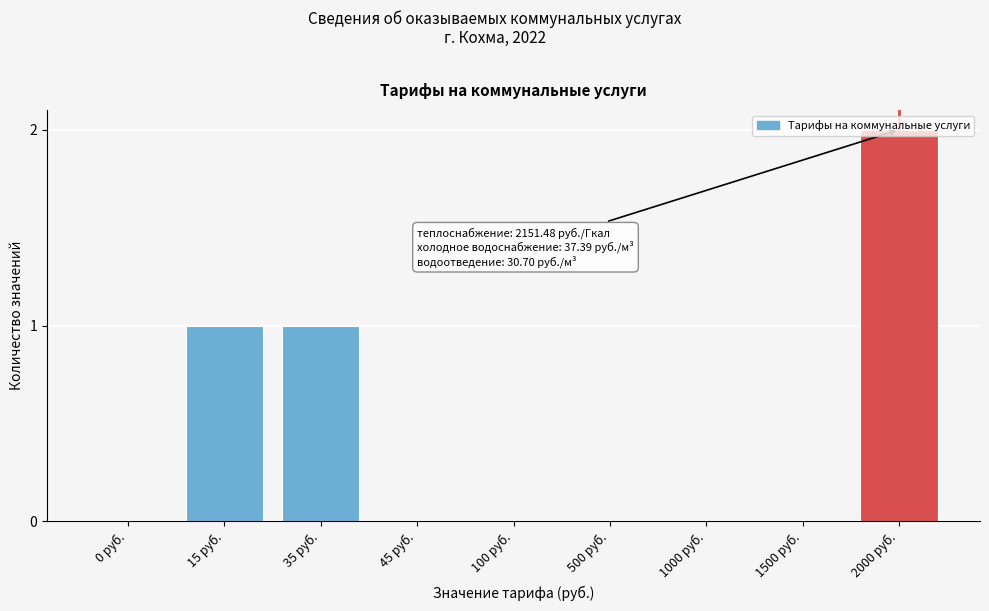

The chart shows a value of -1 at 1500 руб.. True or false?

False